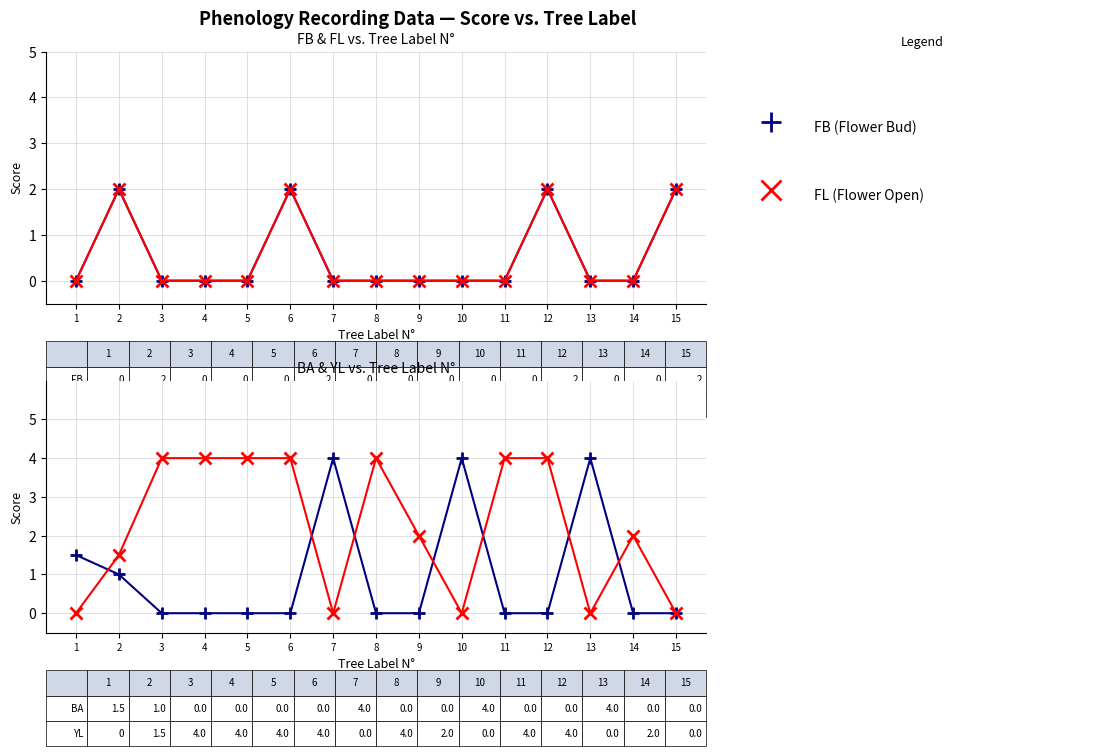

True or false: YL (Young Leaf) has more than 1 points higher than both neighbors.

True